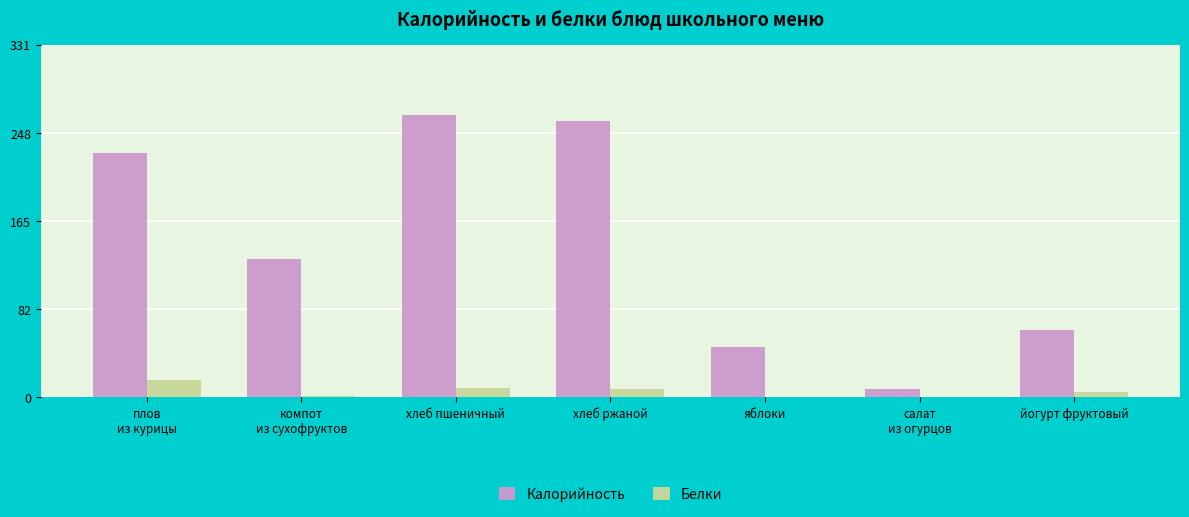

At which category is the sum across all series the highest?

хлеб пшеничный